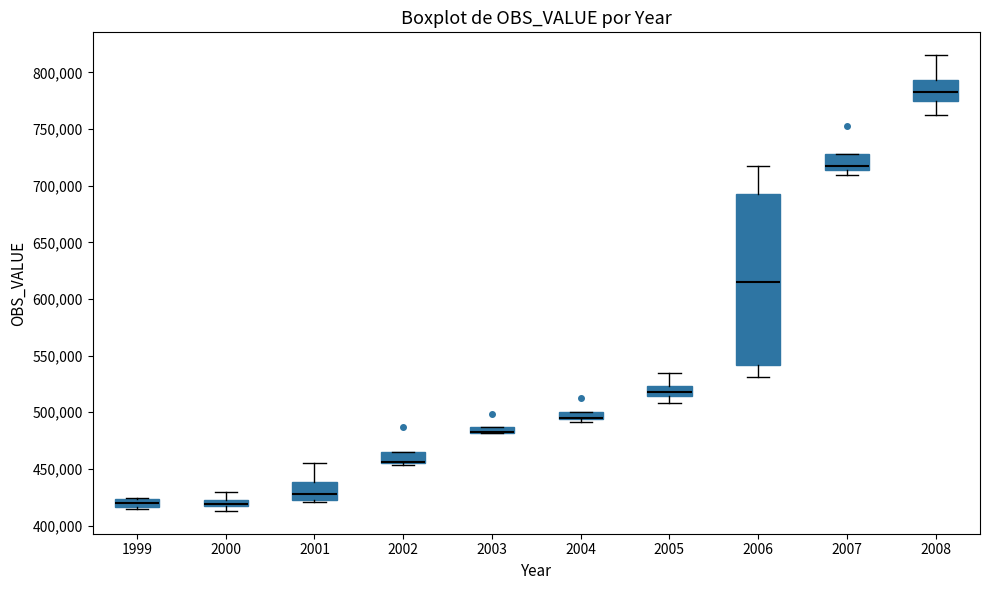

Where does the median line of the box at x = 2006 sit on the y-axis? The values are not printed on the chart, so give them approximately, as read against the axis.

615000